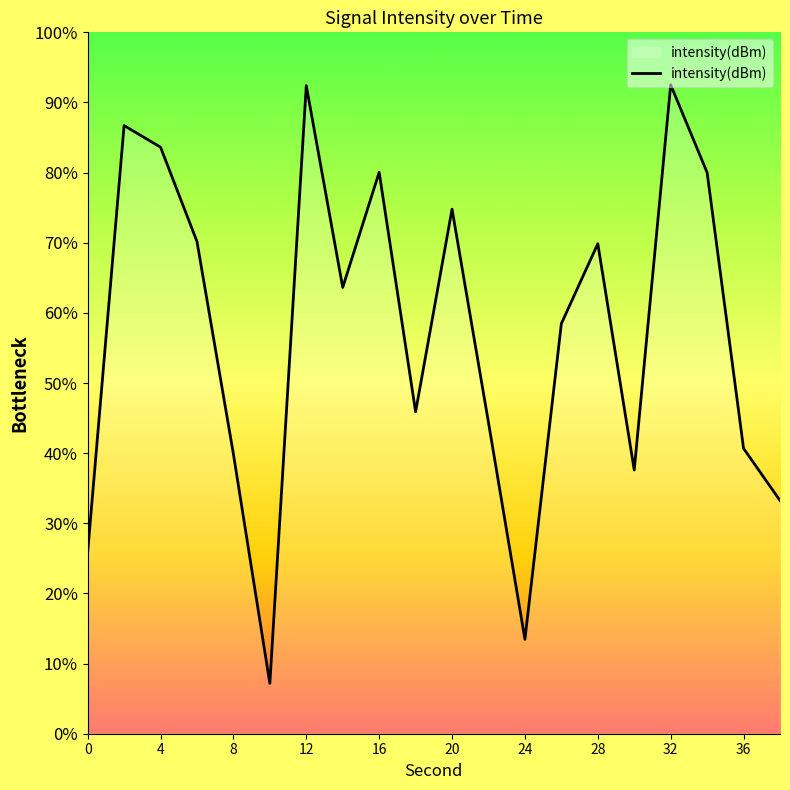

Is it true that the value at 16 is -169.4?

False